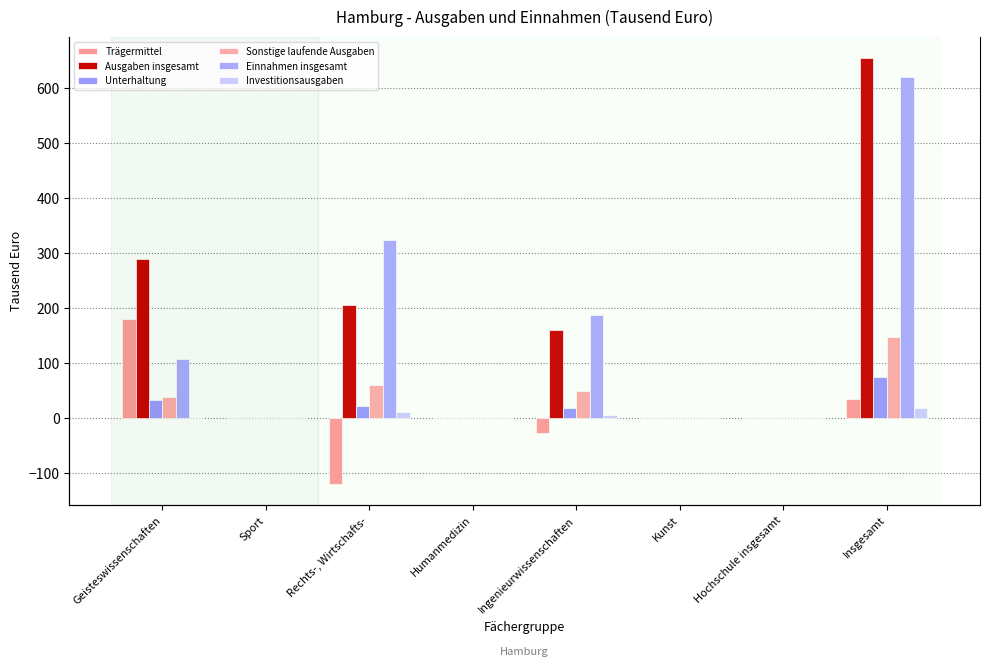

What are all the series names shown in the legend?

Trägermittel, Ausgaben insgesamt, Unterhaltung, Sonstige laufende Ausgaben, Einnahmen insgesamt, Investitionsausgaben